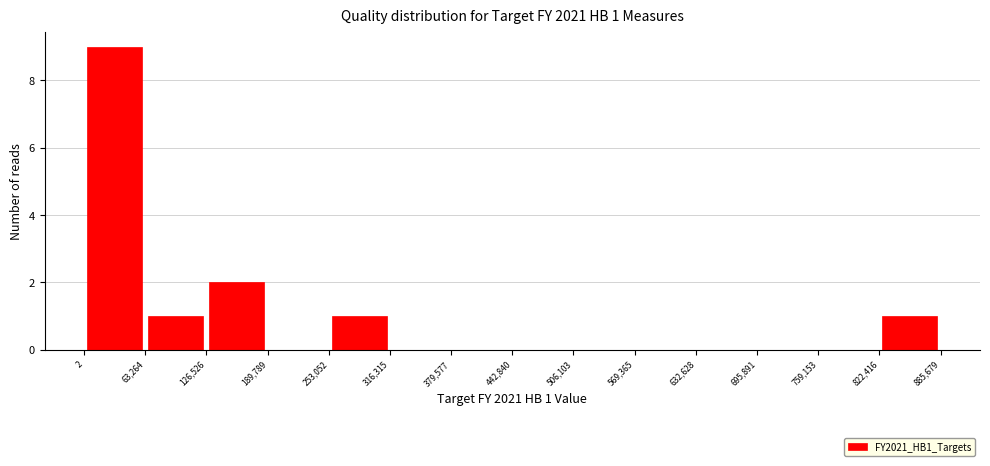

Over which range of the x-axis is the bar tallest?

2 to 63,264